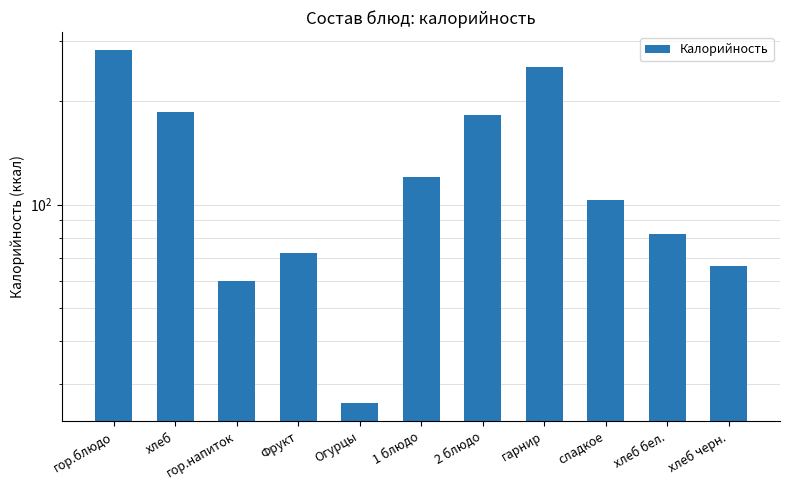

Reading left to right, extract all data points from this chart.

283.0	186.6	60.0	72.3	26.3	120.0	182.0	252.0	103.0	82.2	66.0